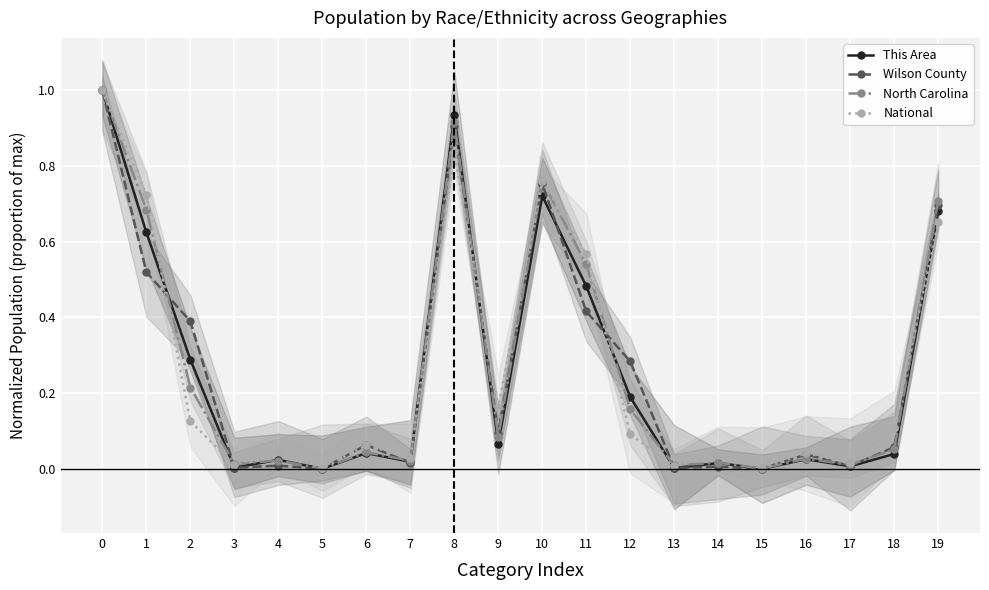

How many interior local valleys does the This Area series have?

7